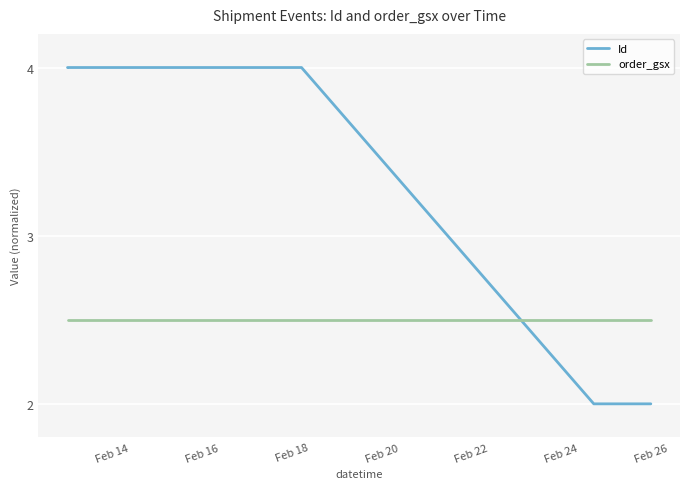

What are all the series names shown in the legend?

Id, order_gsx